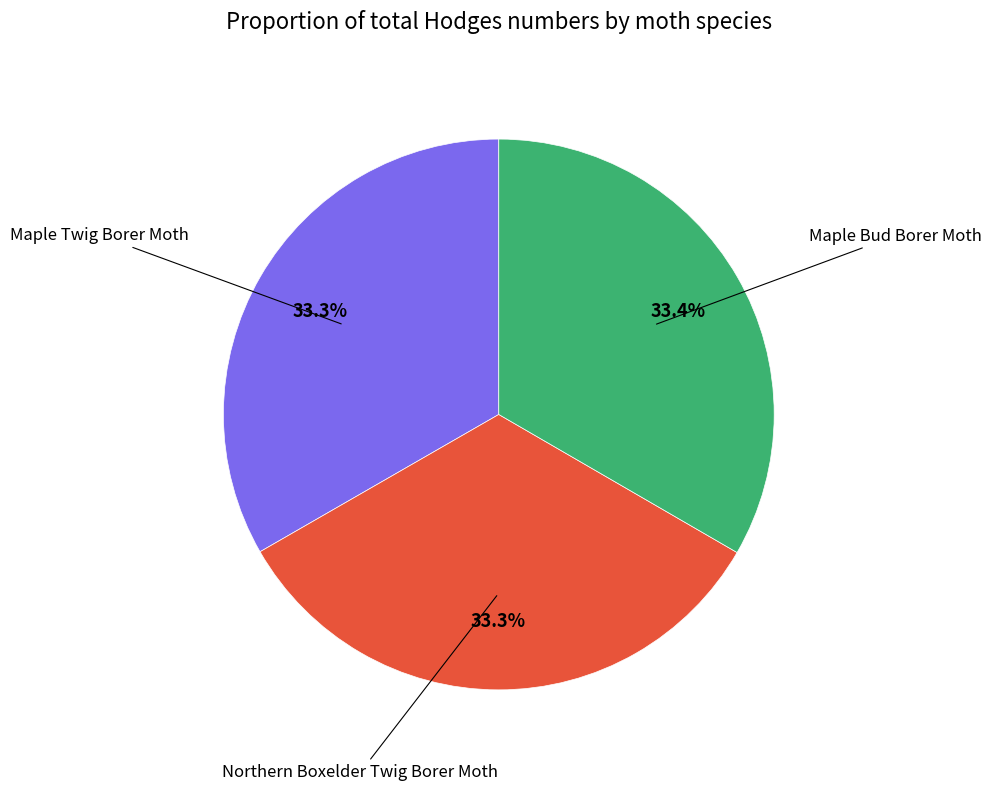

Does Maple Twig Borer Moth account for over 50% of the chart?

No